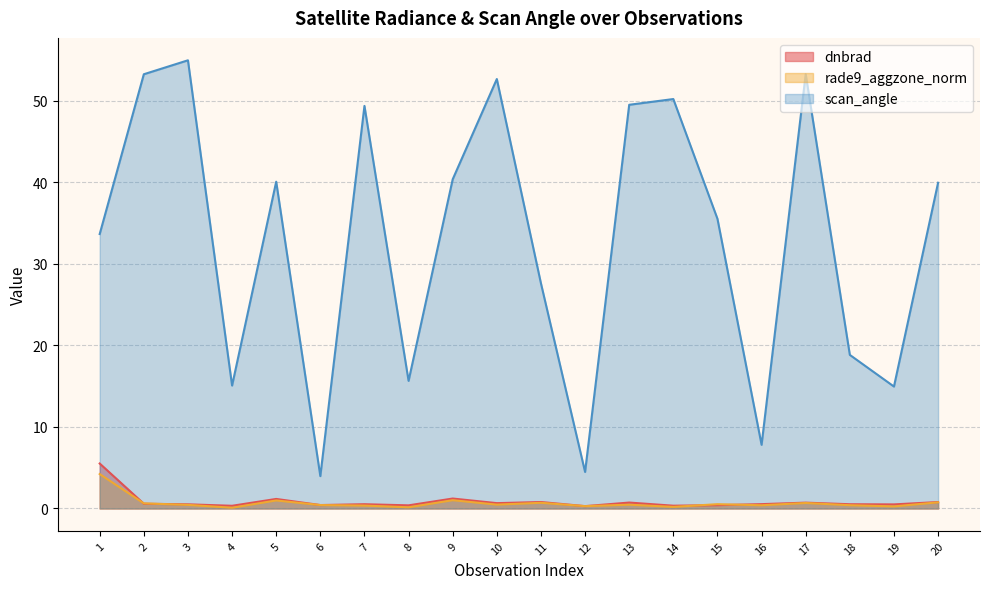

Reading left to right, transcribe all the data shown in this chart.

dnbrad: 5.5	0.6	0.5	0.3	1.2	0.4	0.5	0.4	1.2	0.7	0.8	0.3	0.7	0.3	0.4	0.5	0.7	0.5	0.5	0.8
rade9_aggzone_norm: 4.2	0.6	0.4	0.1	1.0	0.4	0.4	0.1	1.0	0.5	0.7	0.3	0.5	0.2	0.5	0.4	0.7	0.4	0.3	0.8
scan_angle: 33.6	53.2	54.9	15.1	40.1	4.0	49.3	15.6	40.3	52.6	27.6	4.5	49.5	50.2	35.5	7.8	53.2	18.8	14.9	39.9